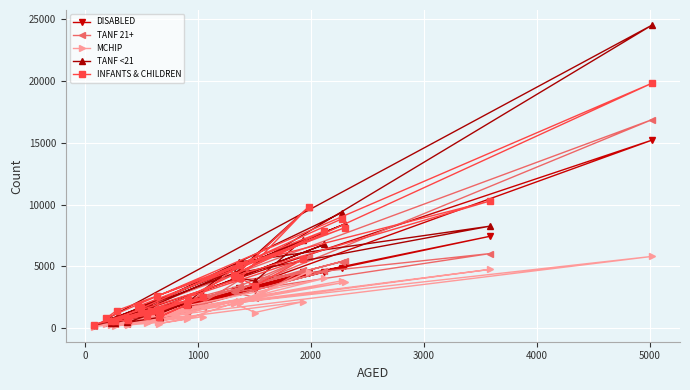

How many values in the TANF 21+ series are below 1299?

15